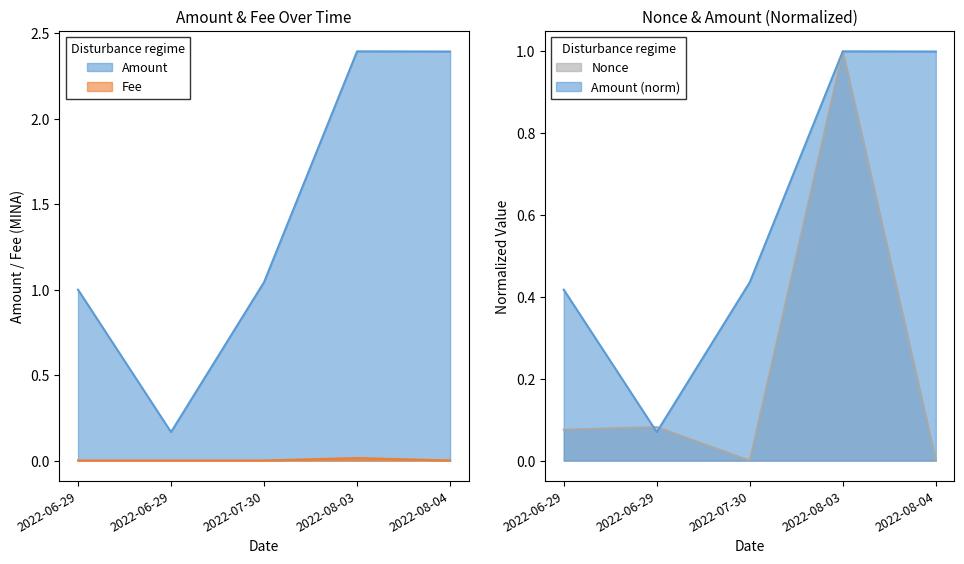

True or false: Nonce and Fee cross at least once.

True